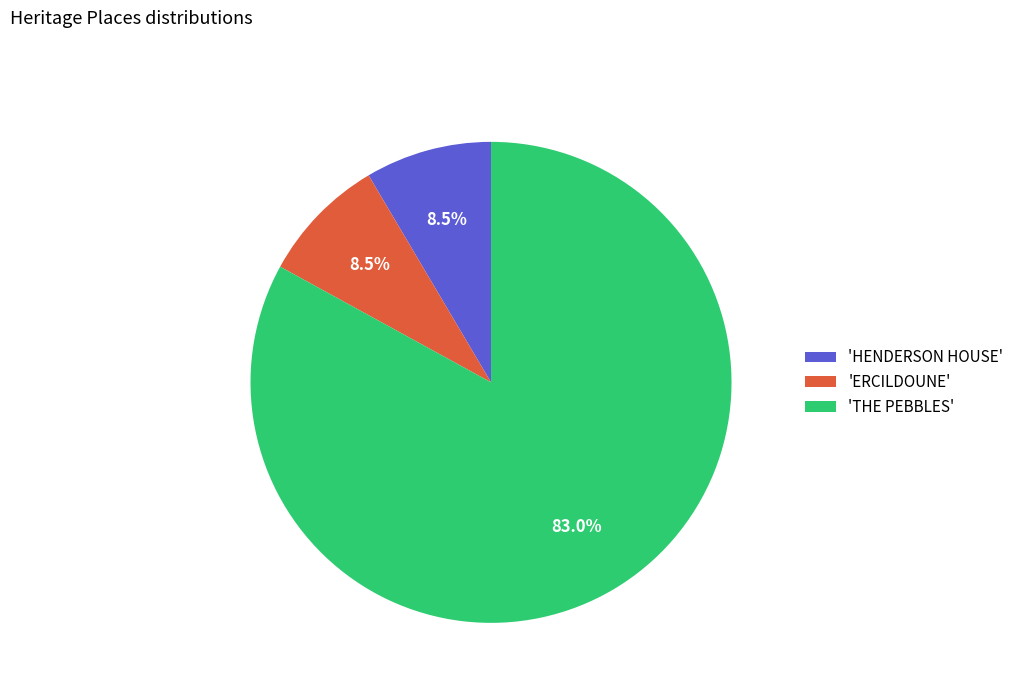

Count the number of slices in the pie.

3